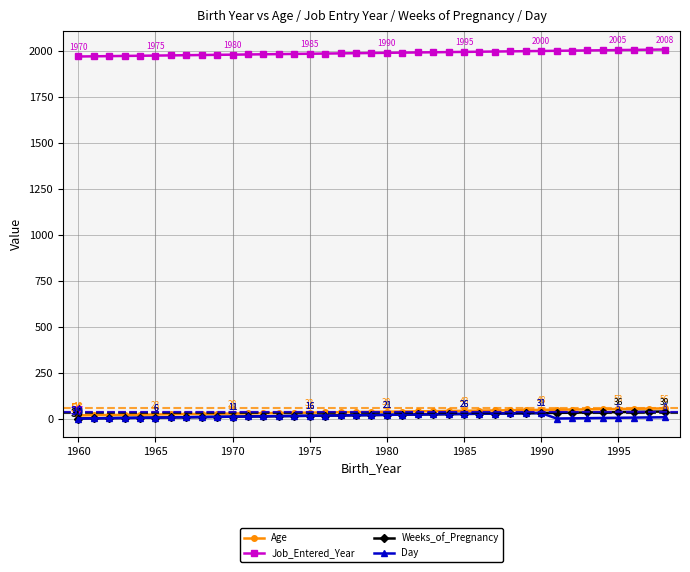

What is the sum of all Weeks_of_Pregnancy values?

780